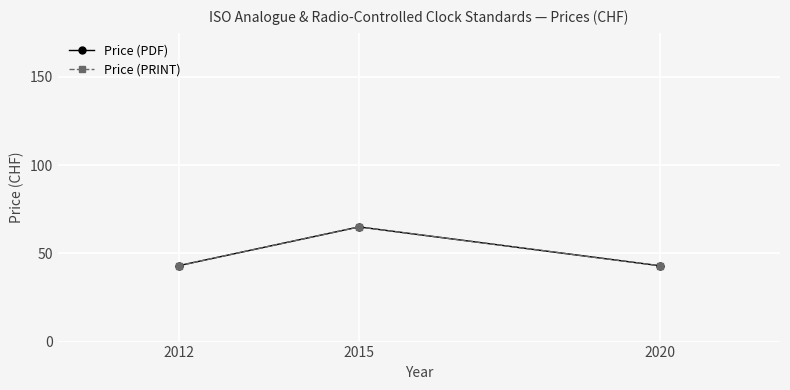

The value of Price (PDF) at 2012 is 16. True or false?

False